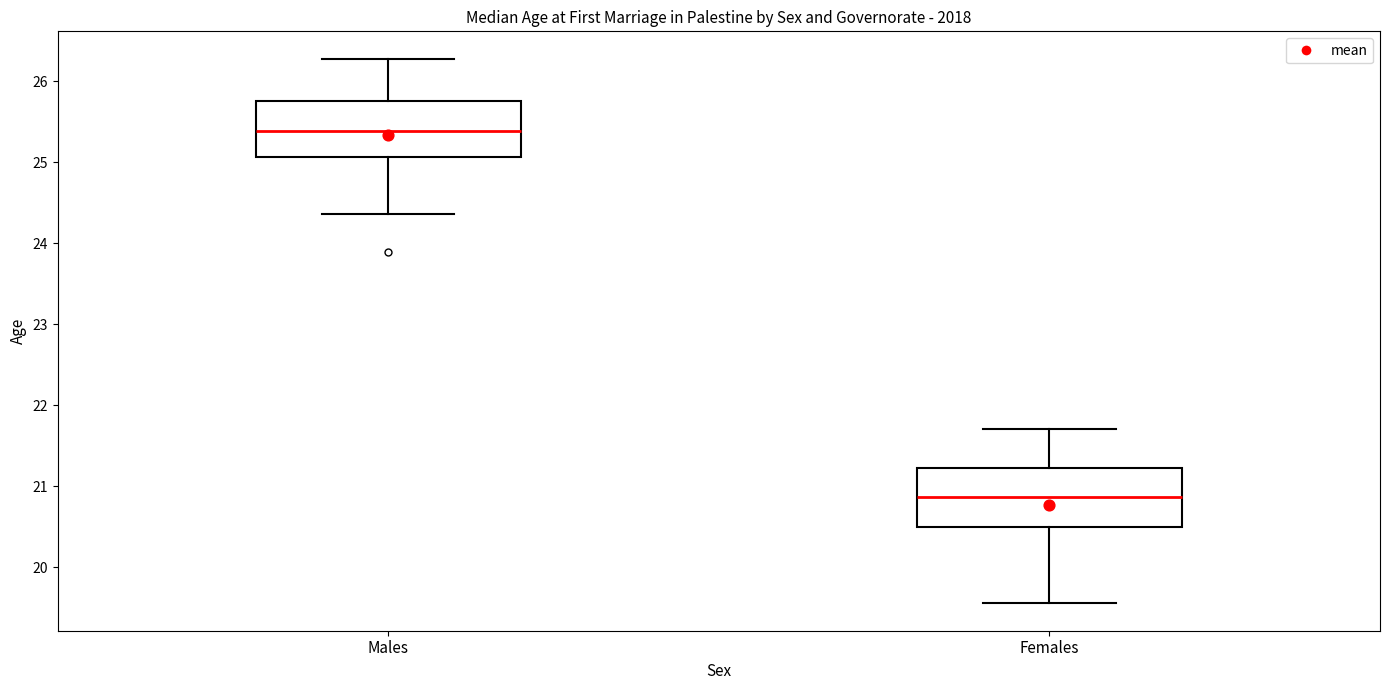

Where does the median line of the box for Males sit on the y-axis? The values are not printed on the chart, so give them approximately, as read against the axis.

25.4